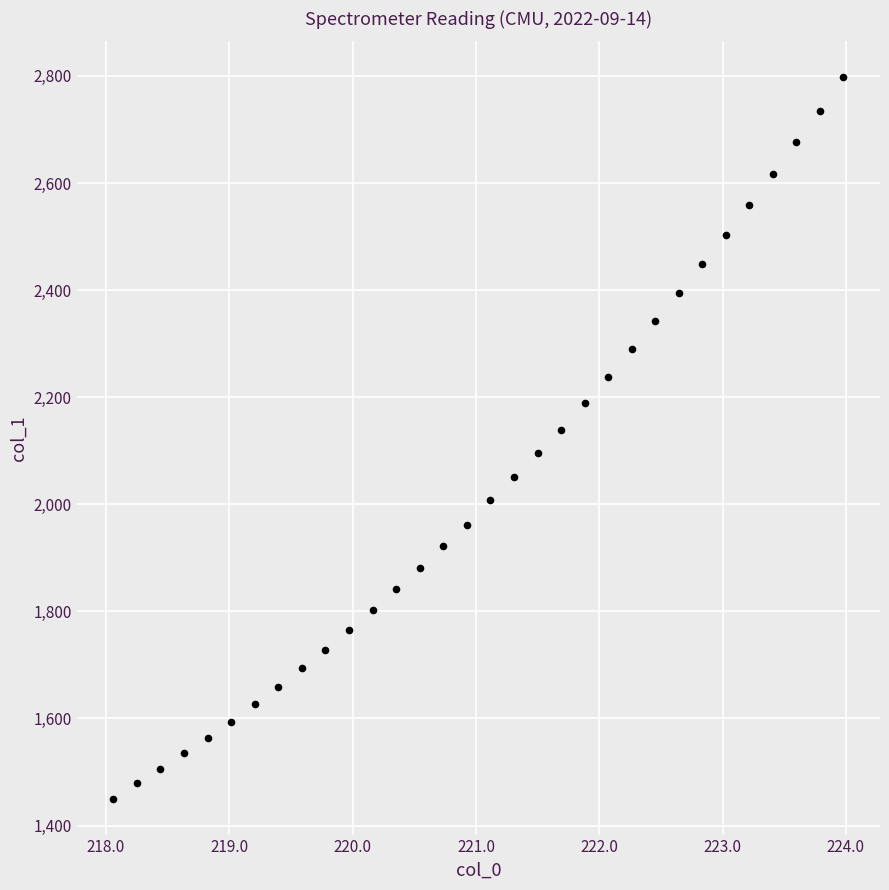

What is the range of X values (max minus min)?

5.9